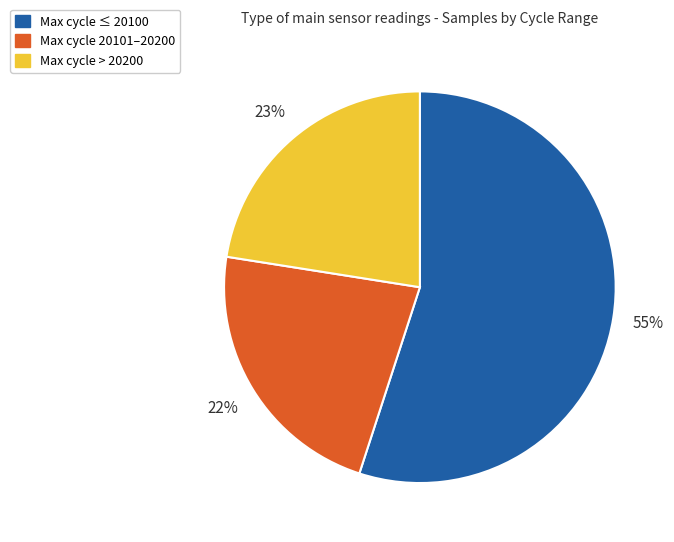

Count the number of slices in the pie.

3